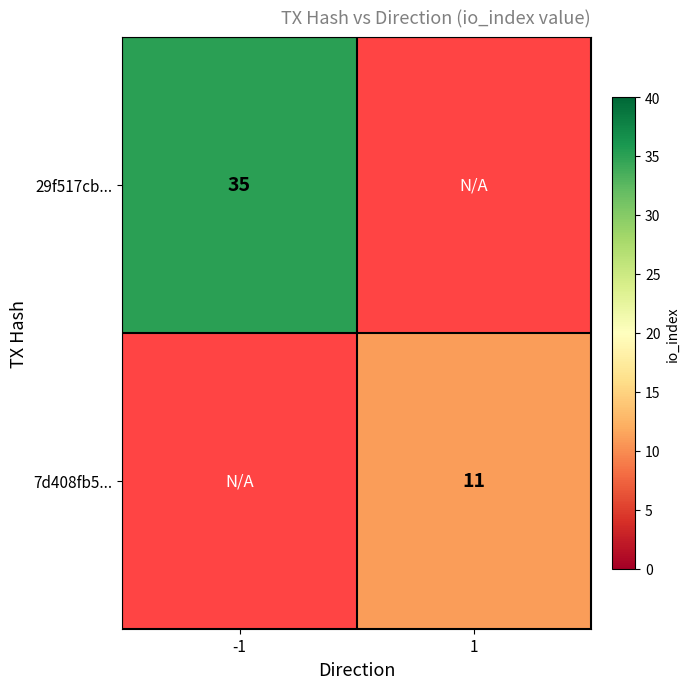

At how many categories does at least one series exceed 23?

1